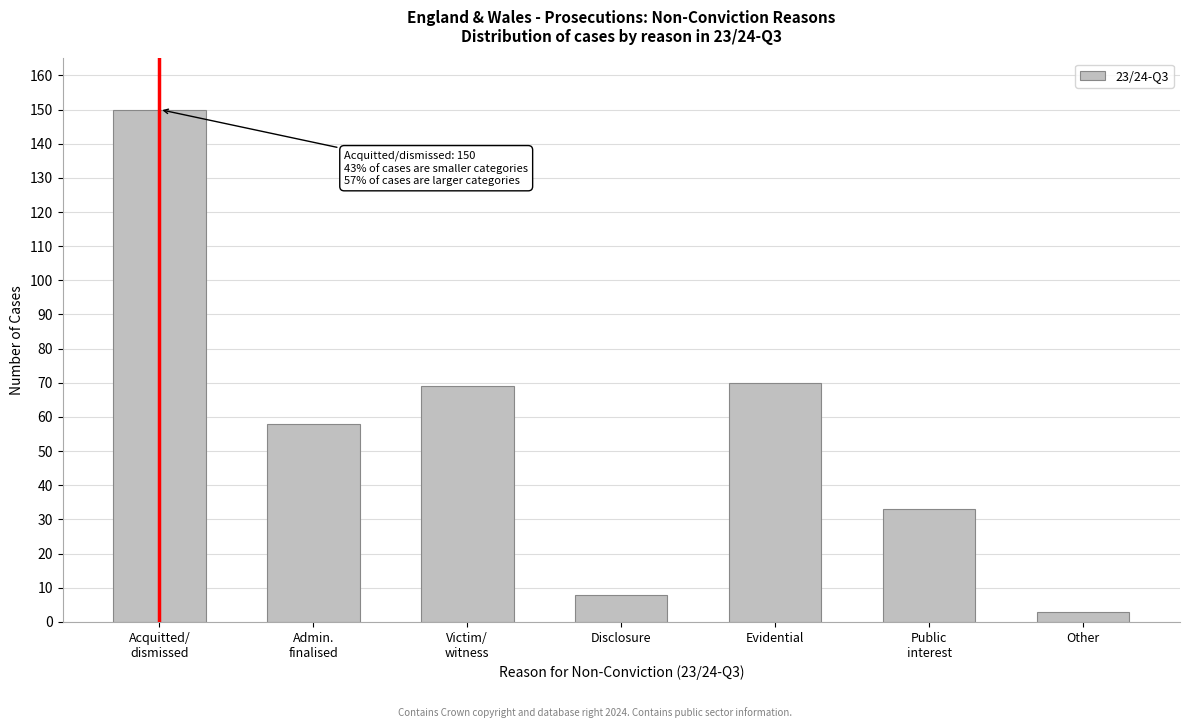

Reading left to right, what are all the values shown in this chart?

150	58	69	8	70	33	3